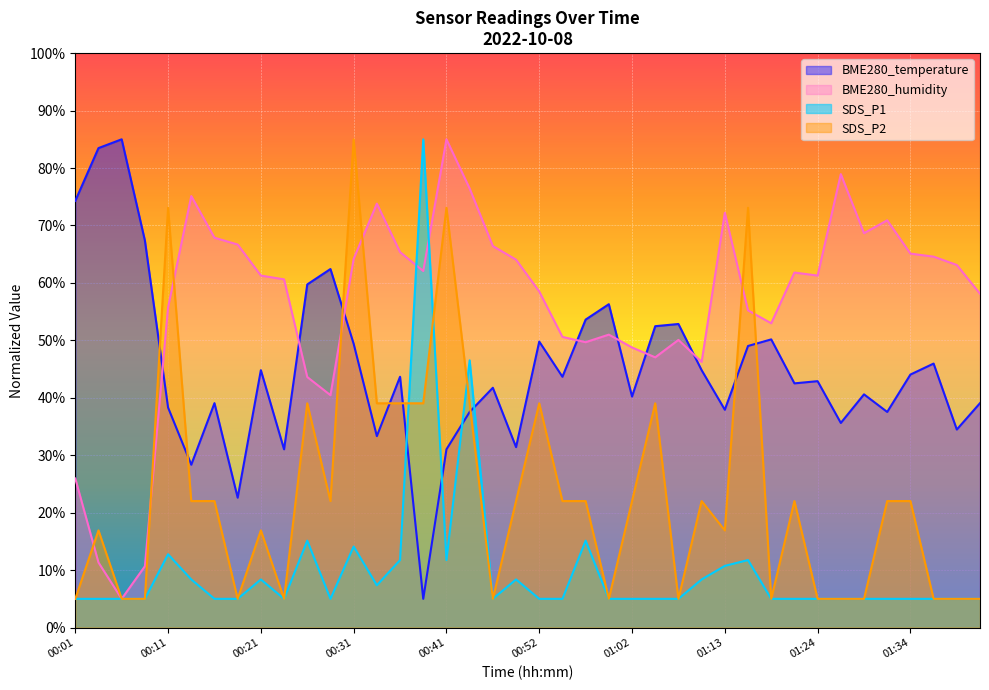

Rank the series by their maximum value, from lowest to highest.

BME280_temperature, BME280_humidity, SDS_P1, SDS_P2